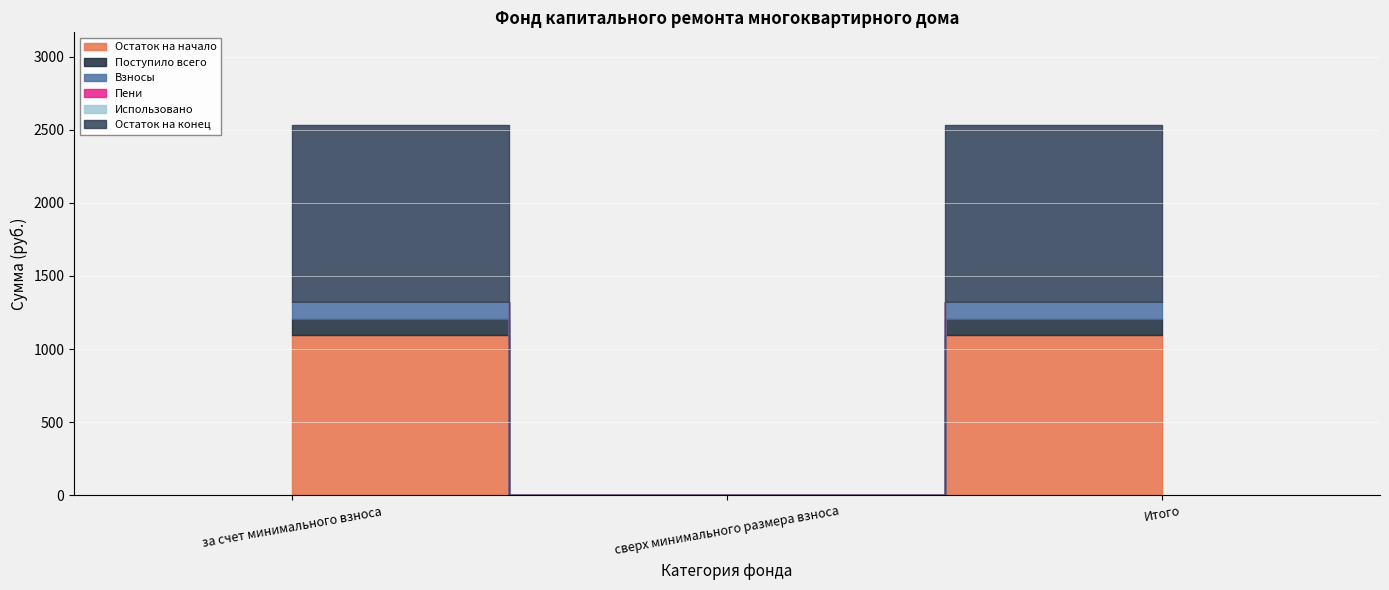

Which series has the largest range (max minus min)?

Остаток на конец